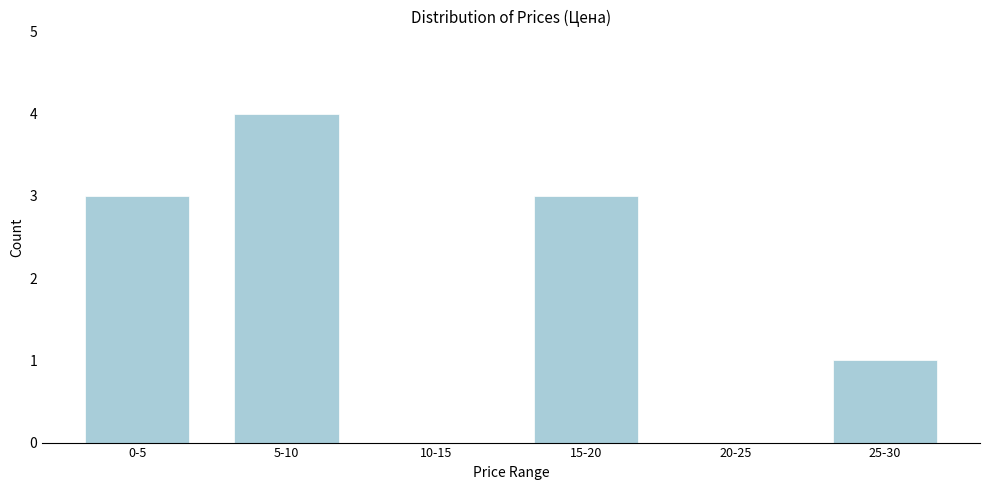

Reading left to right, list all the values displayed in this chart.

0-5=3	5-10=4	10-15=0	15-20=3	20-25=0	25-30=1